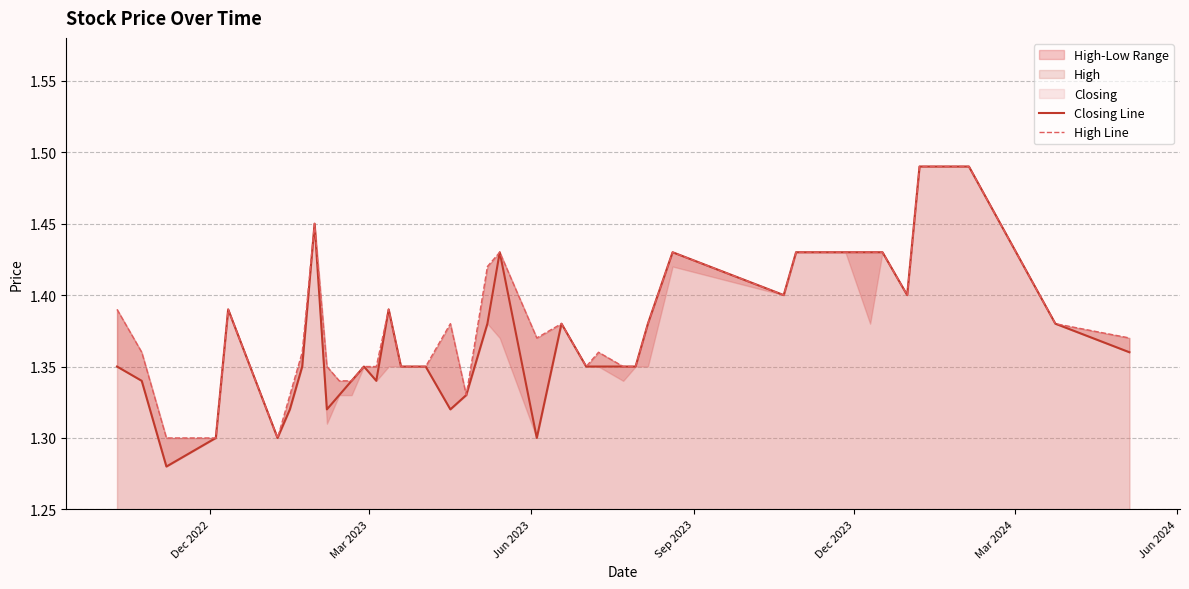

True or false: High Line and Closing Line cross at least once.

False